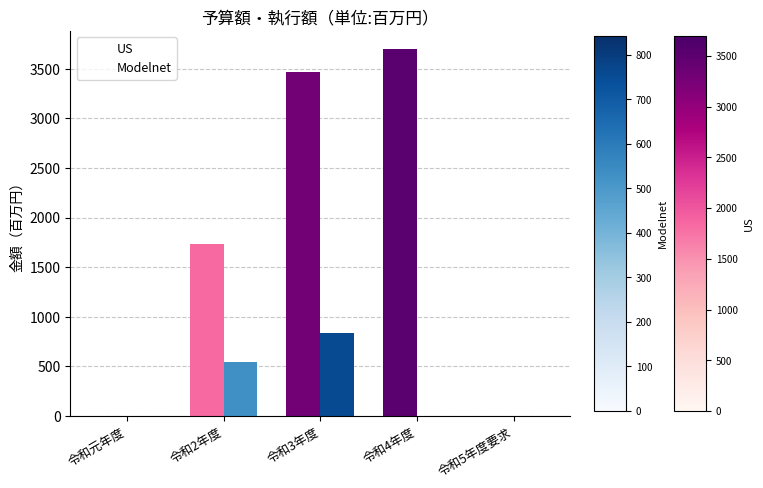

Which series changed the most between 令和2年度 and 令和5年度要求?

US